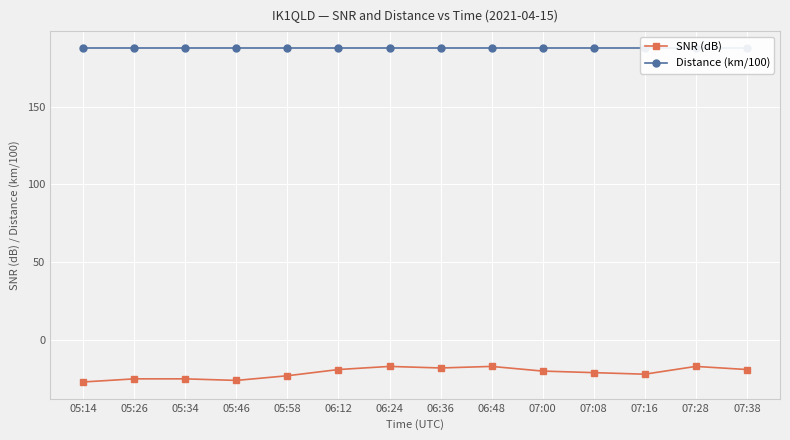

The SNR (dB) series shows -19.0 at 07:38. True or false?

True